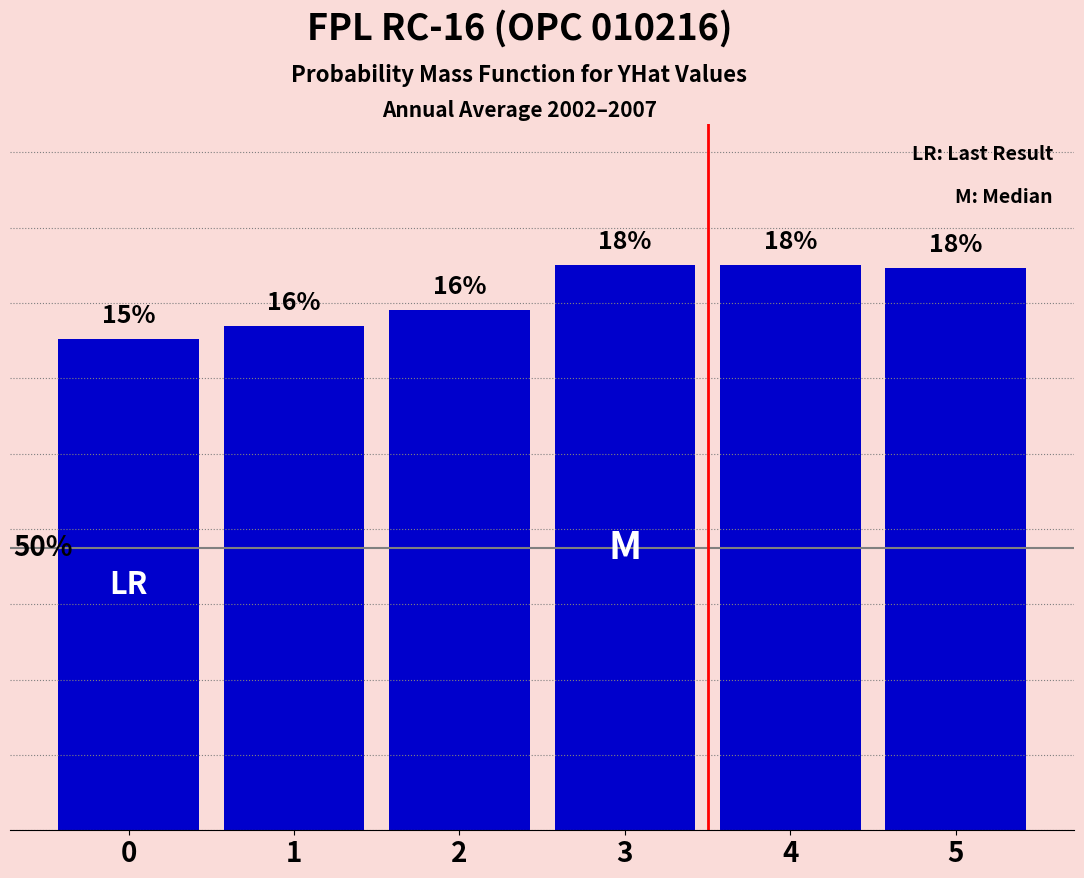

What value does the data have at 3?

17.6